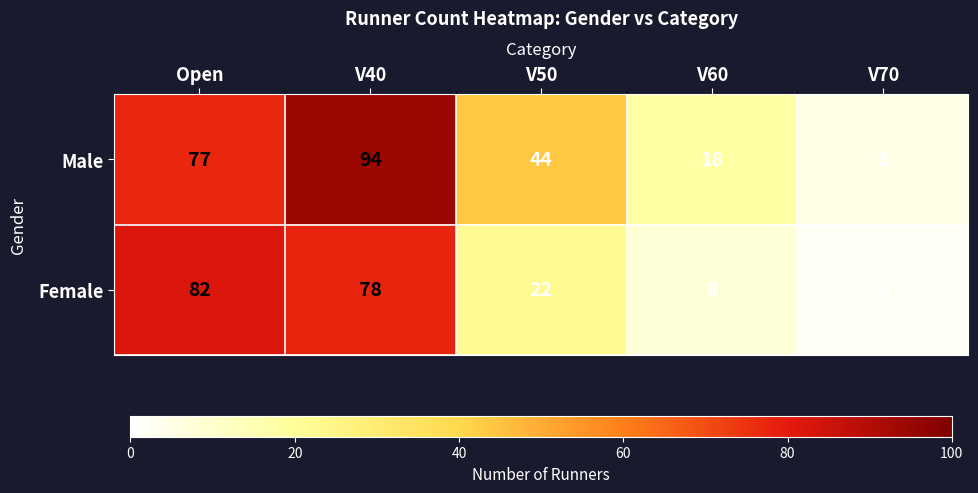

Which series has the largest total across all categories?

Male